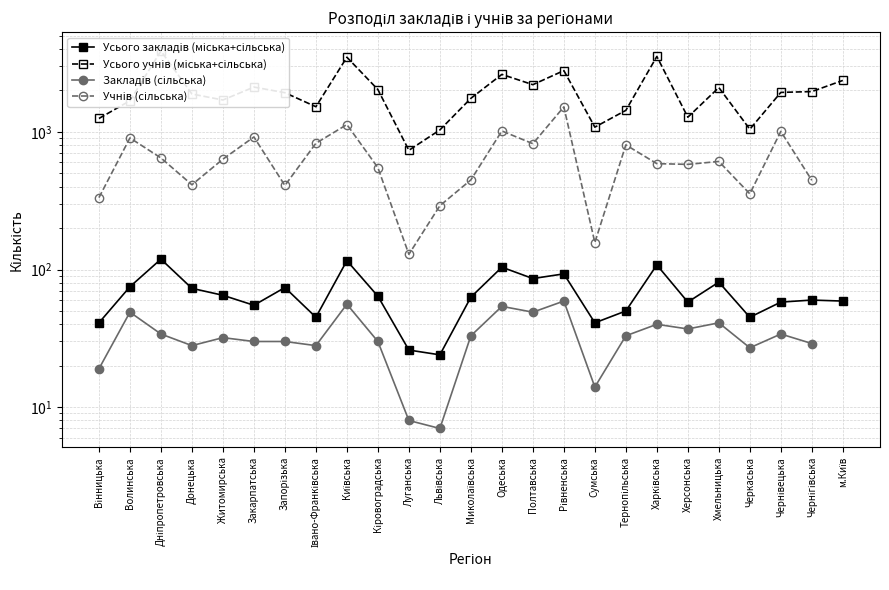

Where is the first local minimum for Учнів (сільська)?

Донецька